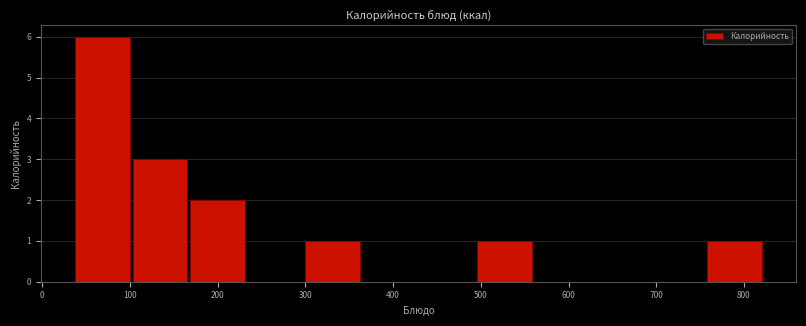

Which range on the x-axis has the tallest bar?

40 to 100